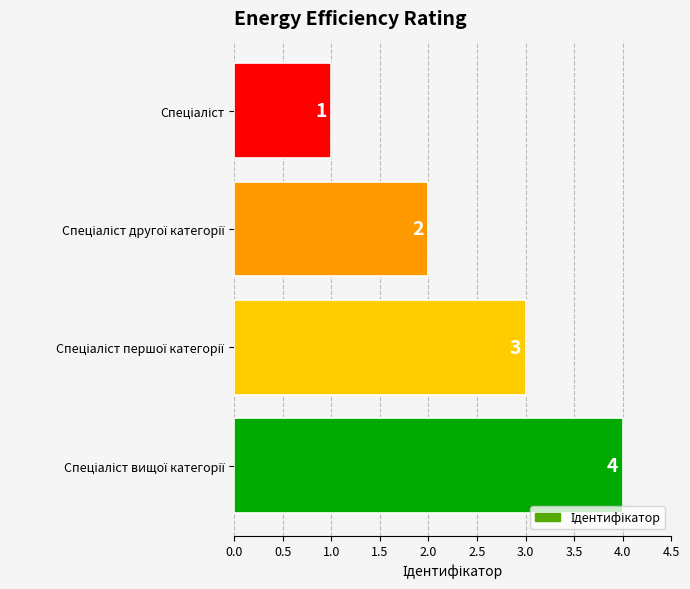

How many values are below 3?

2